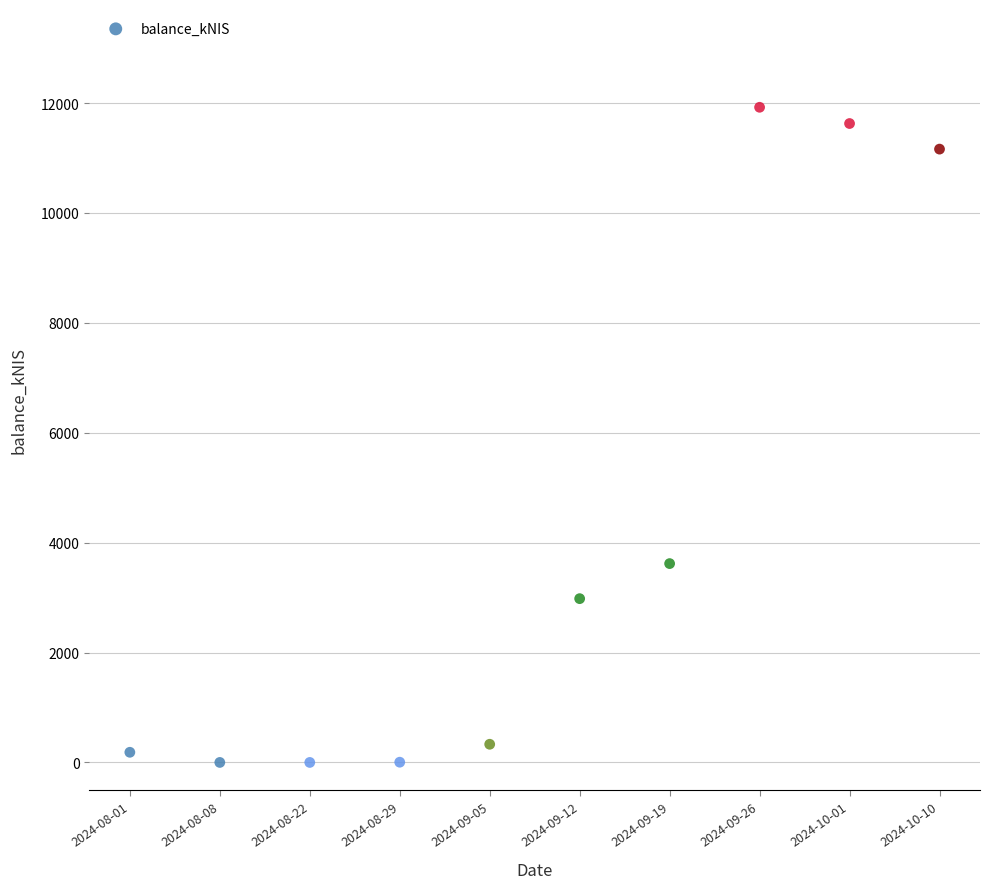

What is the range of Y values (max minus min)?

11923.0